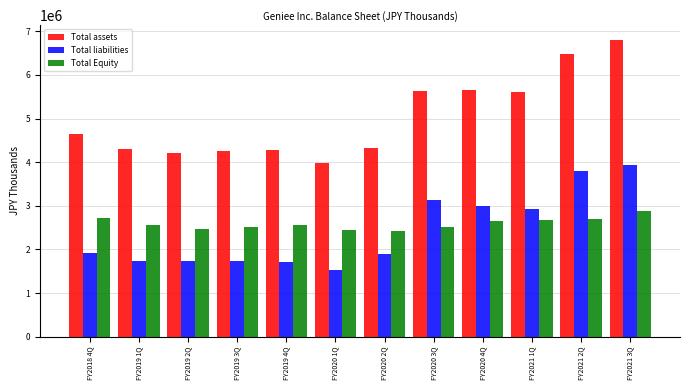

Rank the series at FY2019 2Q from highest to lowest value.

Total assets, Total Equity, Total liabilities